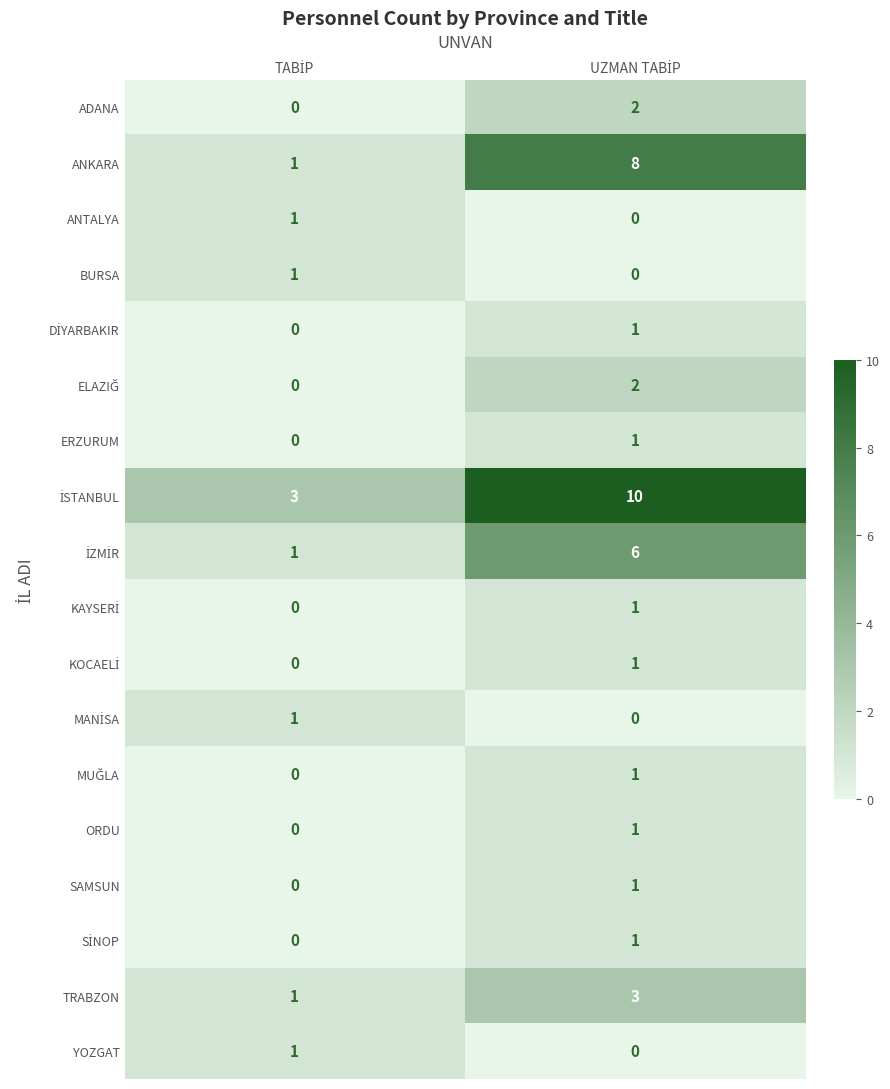

Count the number of categories in the chart.

2